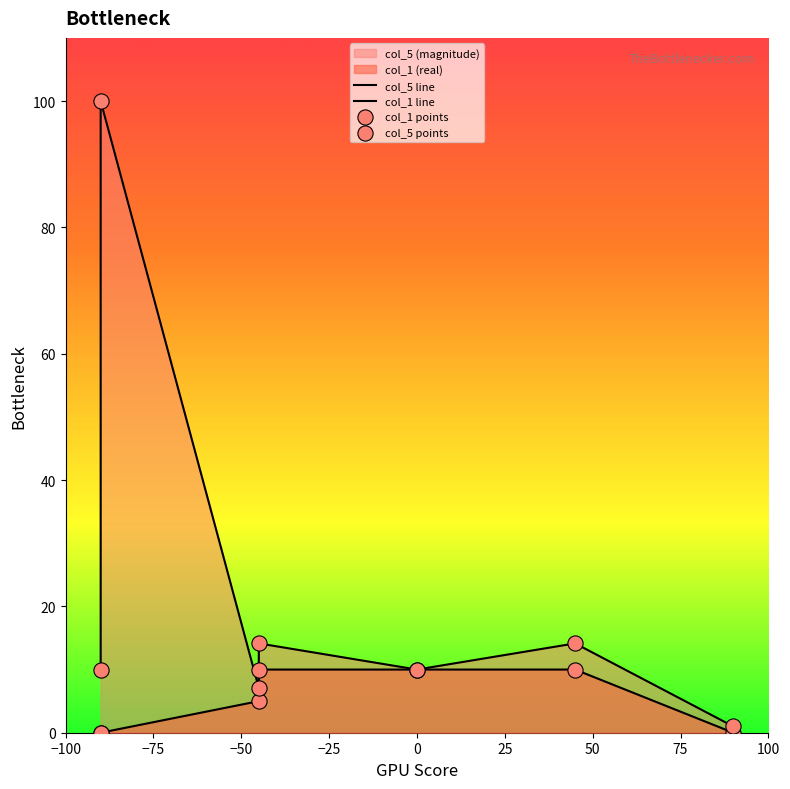

Which series has the largest total across all categories?

col_5 line